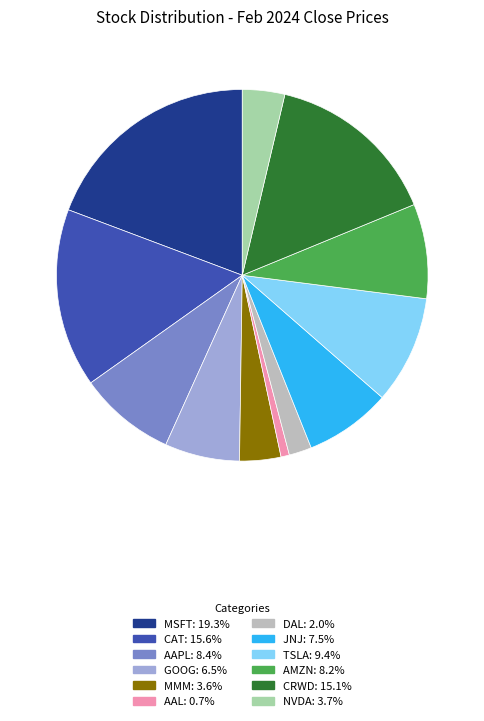

Between TSLA and AAPL, which is larger?

TSLA